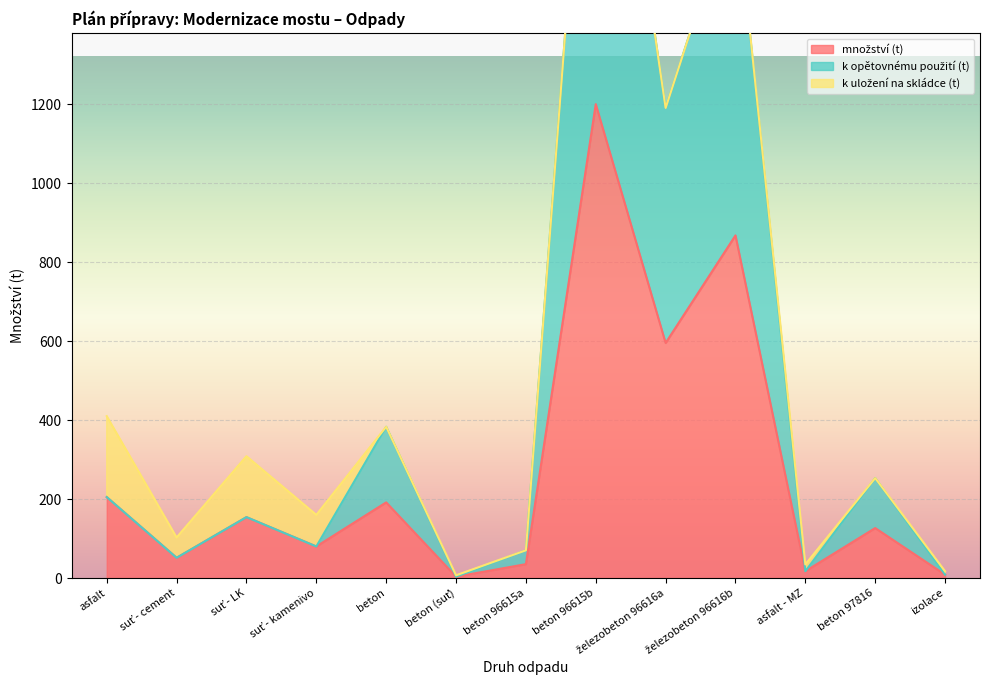

What is the label of the 4th point from the left?

suť - kamenivo